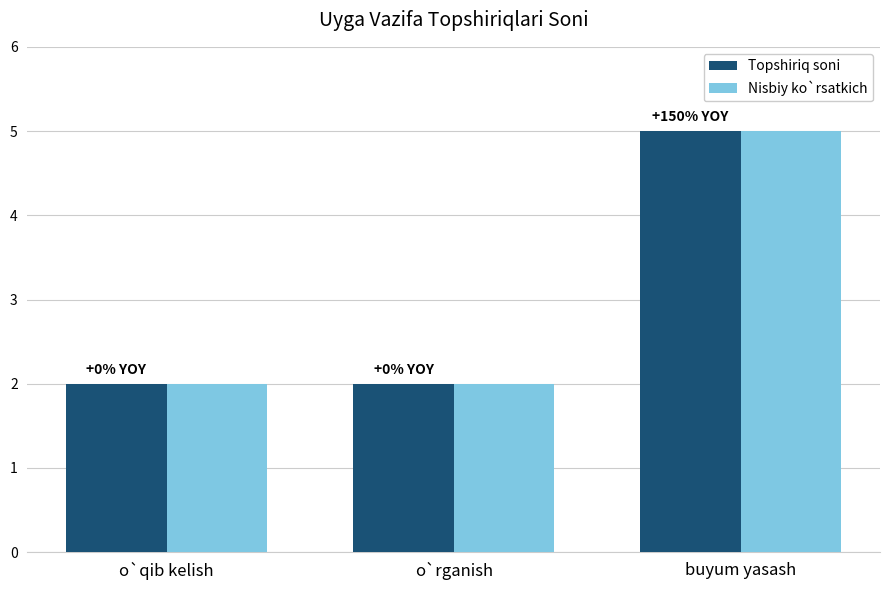

What is the total value across all series at o`rganish?

4